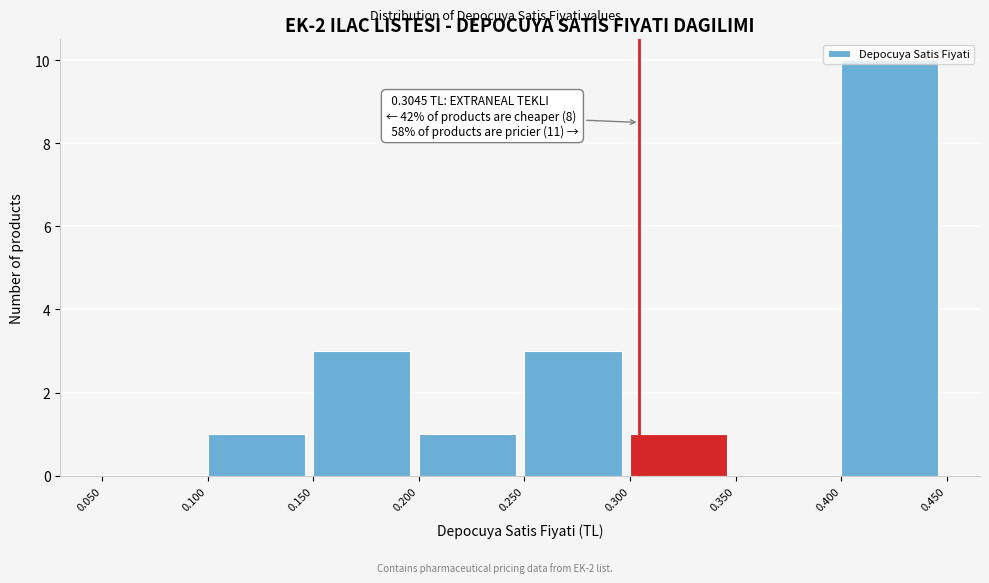

Which range on the x-axis has the tallest bar?

0.400 to 0.450